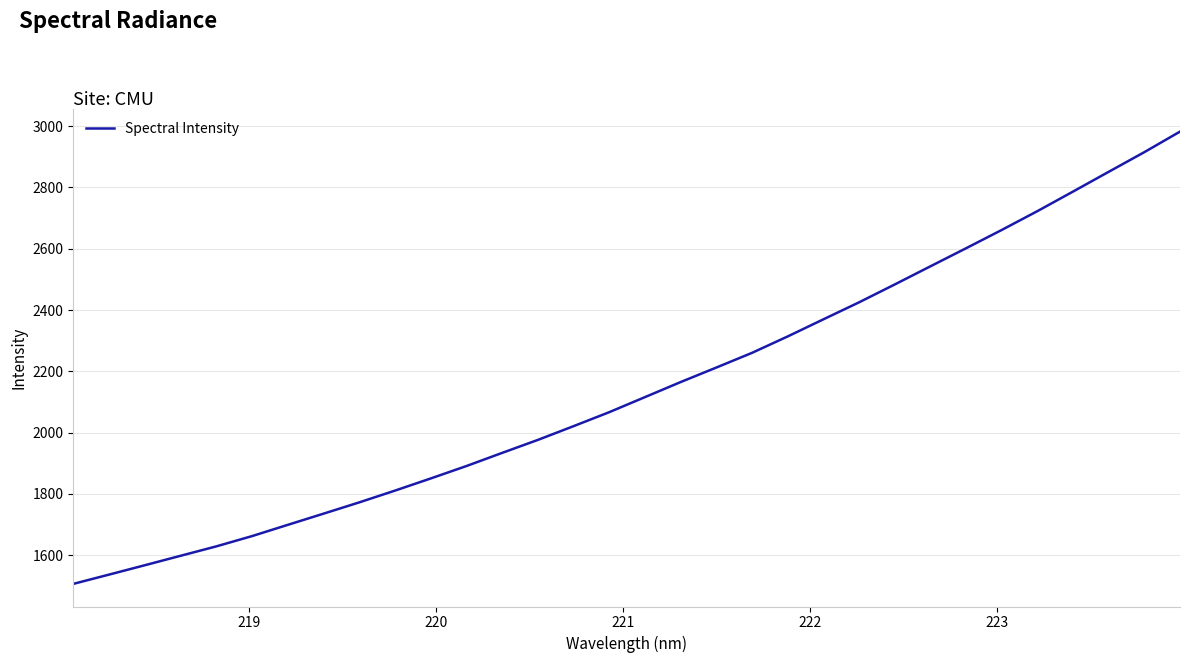

True or false: the data has more than 1 interior local peaks.

False